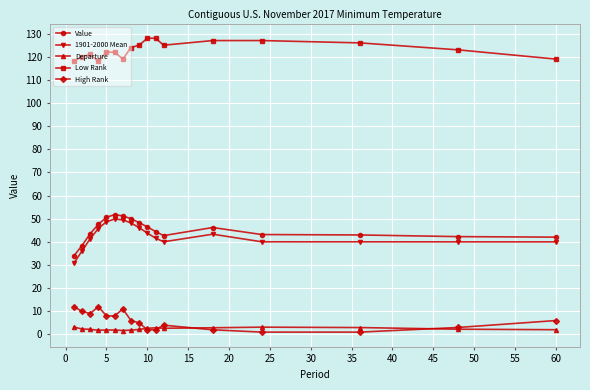

What is the value of the Value point at the 11th from the left?

44.5